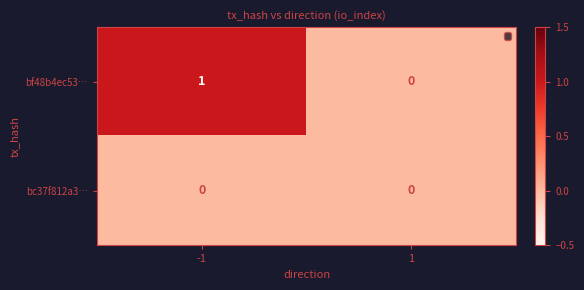

At which category is the sum across all series the highest?

-1